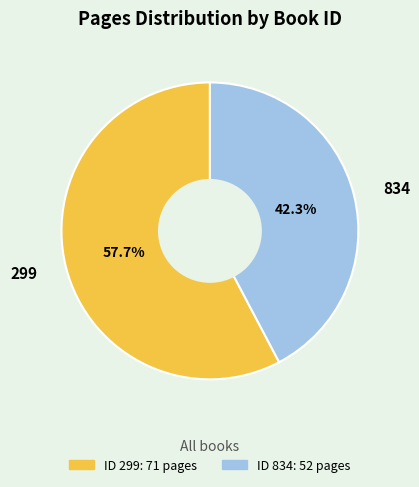

Which slice is the smallest?

834